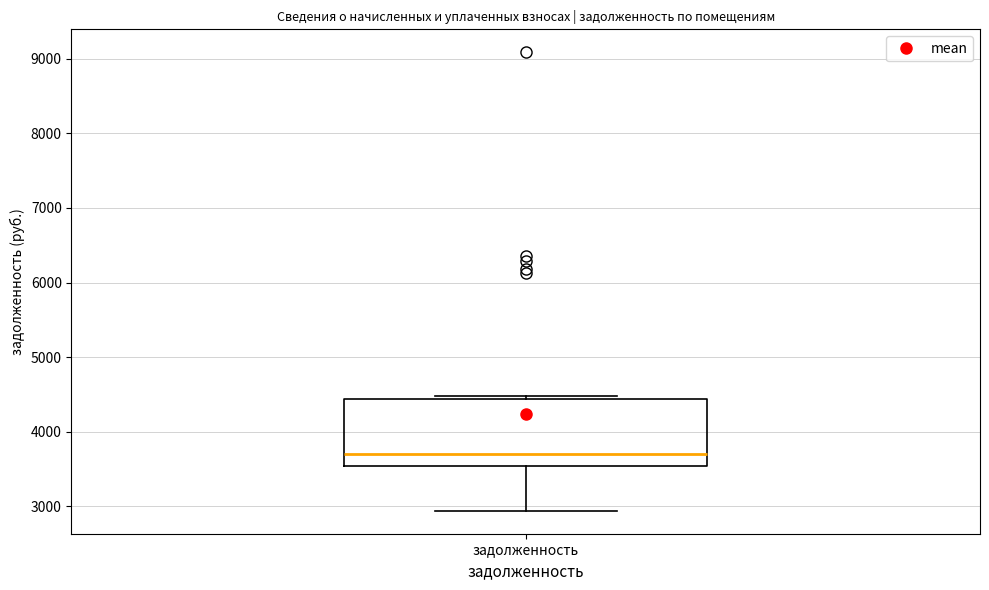

Read this box plot against the y-axis: the position of the median line, the range covered by the box, and the ends of both whiskers. The values are not printed on the chart, so give them approximately, as read against the axis.

median 3700, box 3500 to 4400, whiskers 2900 to 4500